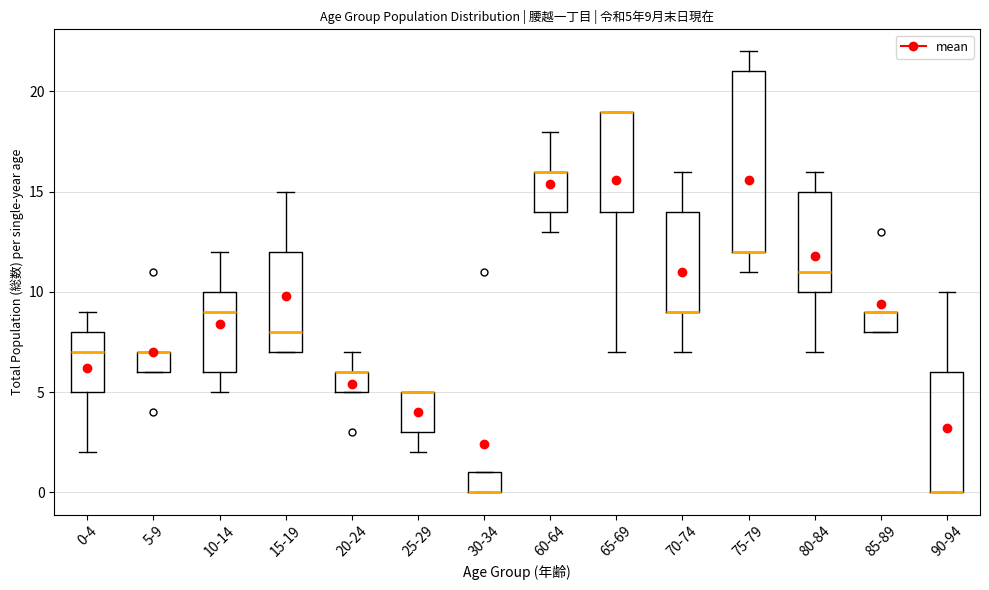

Comparing the boxes themselves (not the whiskers), which one is the tallest?

75-79